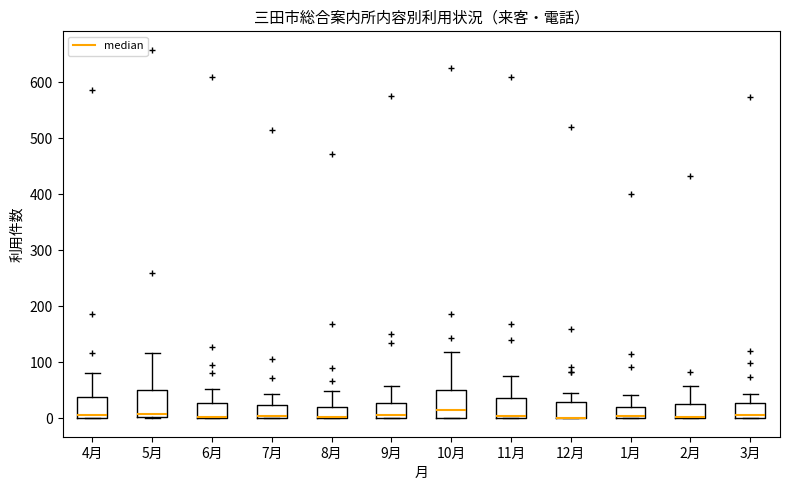

Where is the upper edge of the box for 2月 on the y-axis? The values are not printed on the chart, so give them approximately, as read against the axis.

30